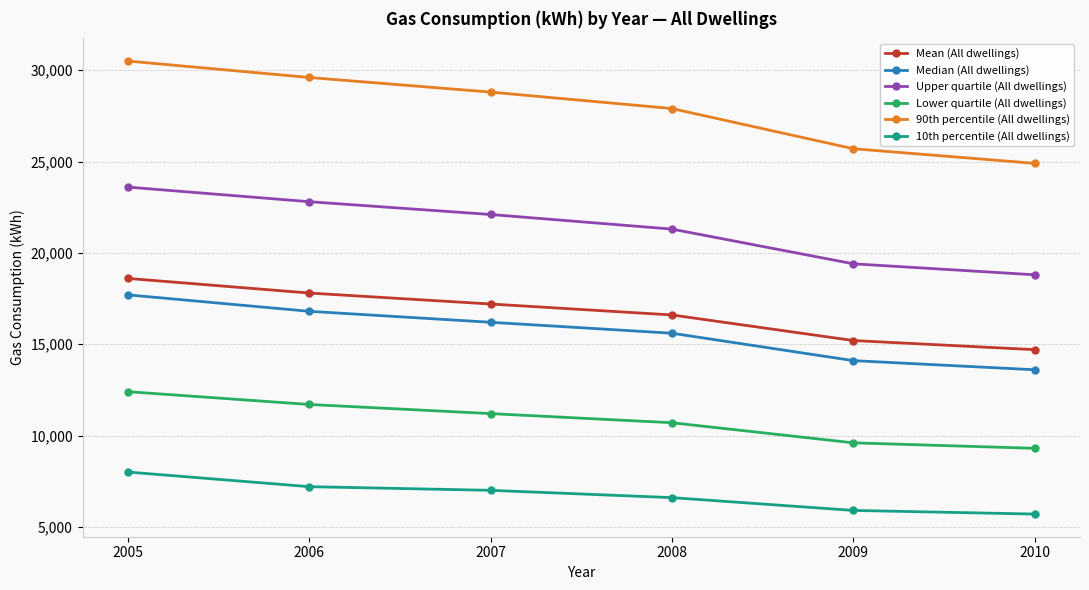

At 2009, list the series in order from smallest to largest.

10th percentile (All dwellings), Lower quartile (All dwellings), Median (All dwellings), Mean (All dwellings), Upper quartile (All dwellings), 90th percentile (All dwellings)